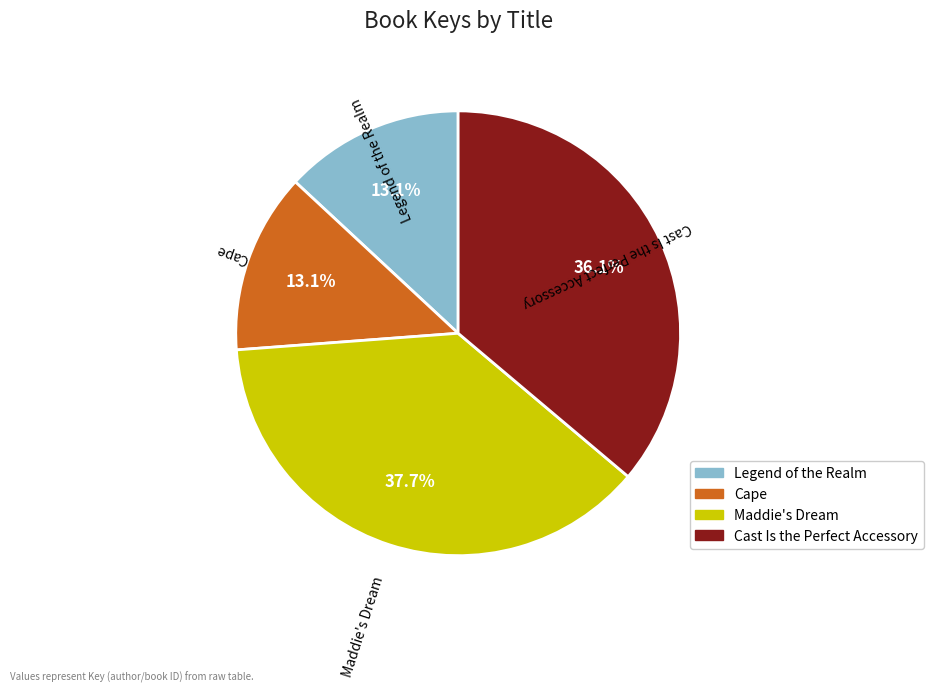

Between Cast Is the Perfect Accessory and Maddie's Dream, which is larger?

Maddie's Dream